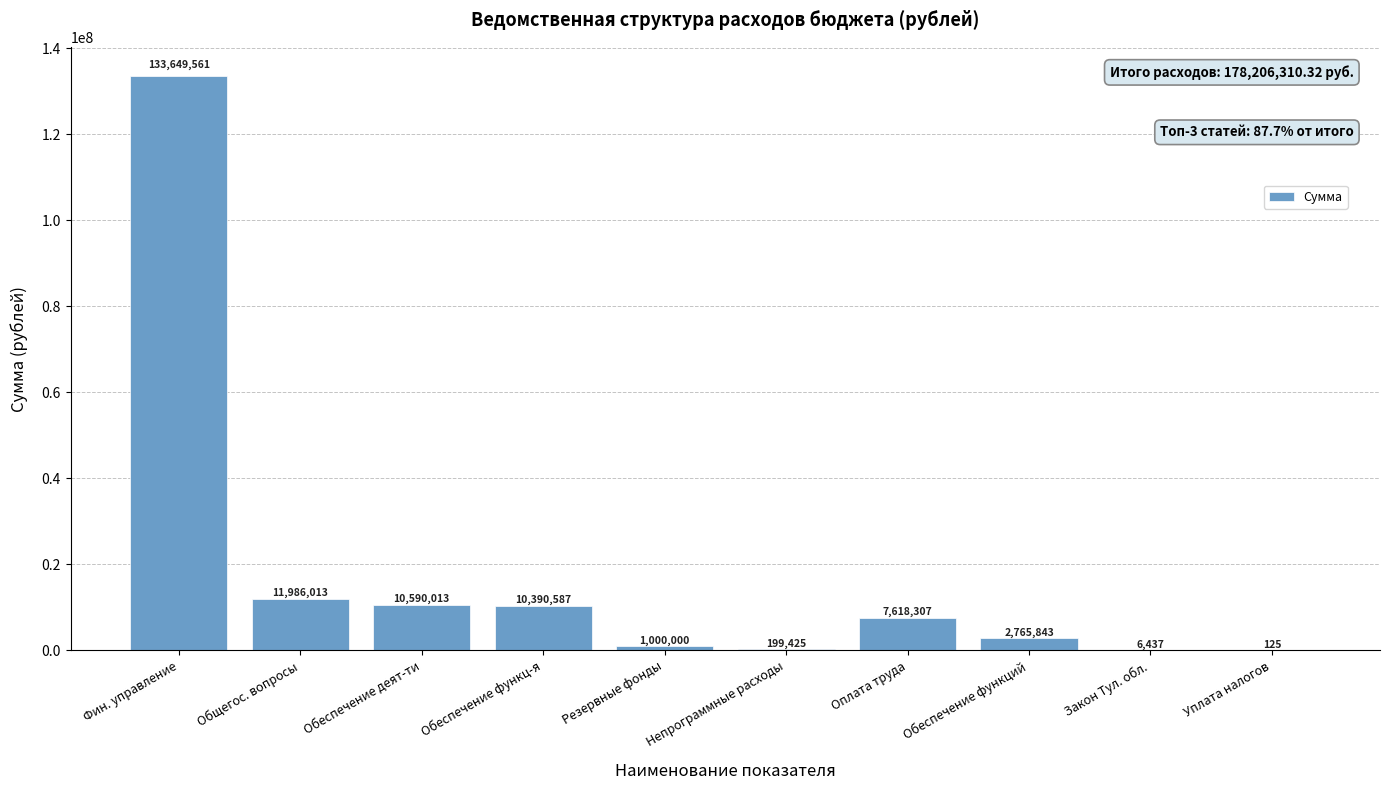

Does the chart contain stacked bars?

No